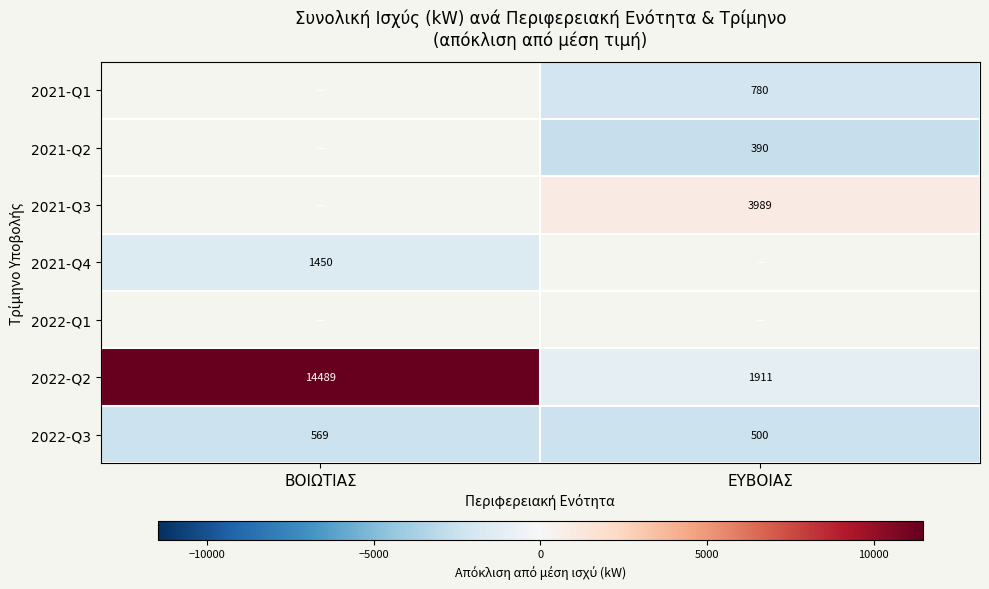

The value of 2022-Q3 at ΒΟΙΩΤΙΑΣ is -2440.5. True or false?

True